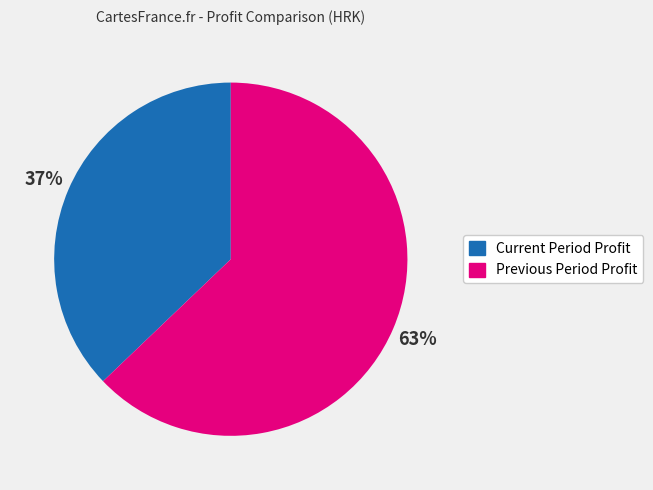

To the nearest percent, what percentage of the pie is Previous Period Profit?

63%